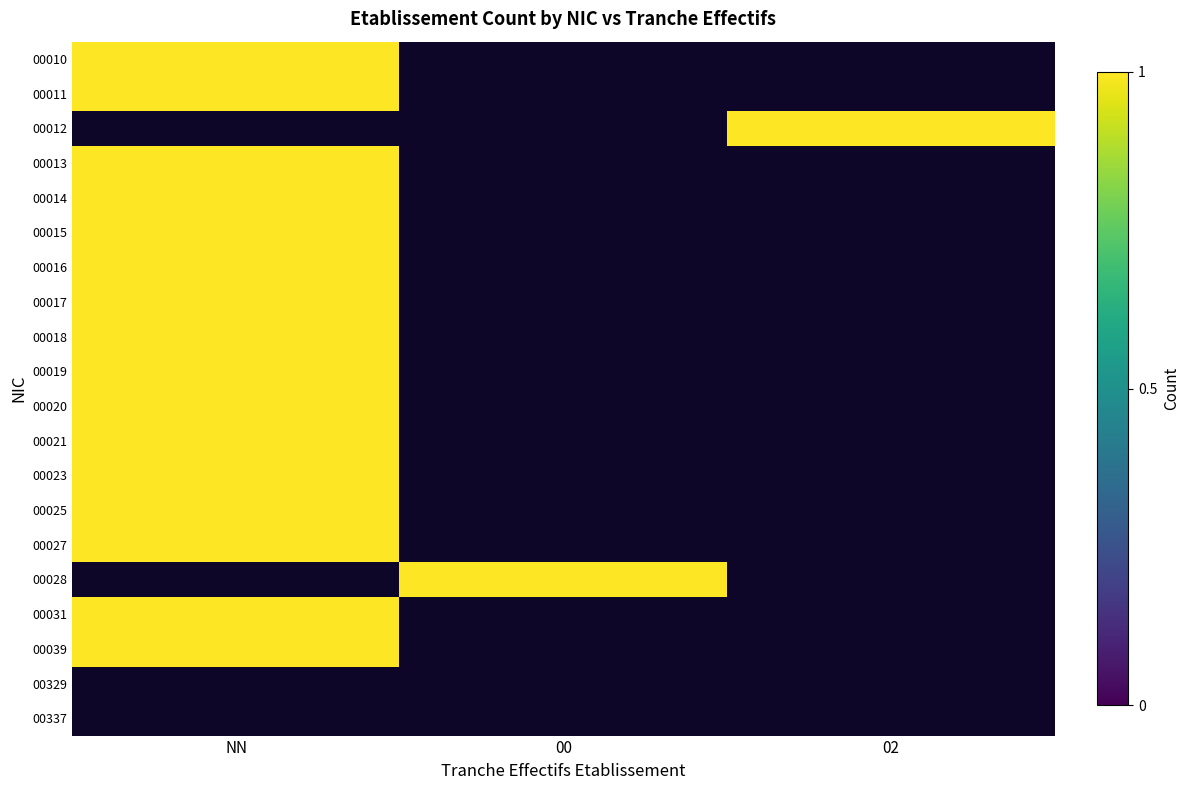

At which category is the sum across all series the highest?

NN